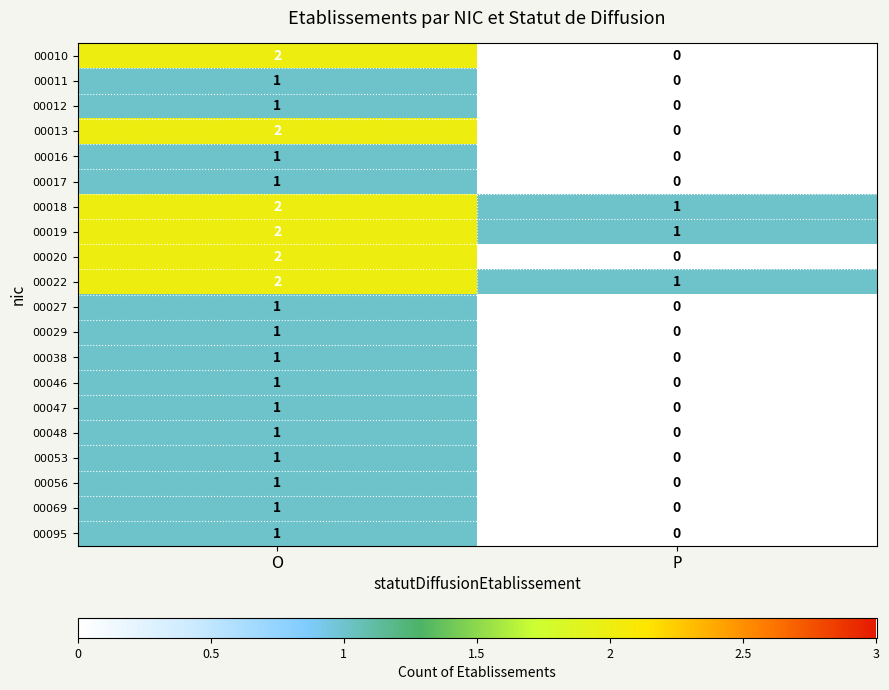

What is the sum of all 00022 values?

3